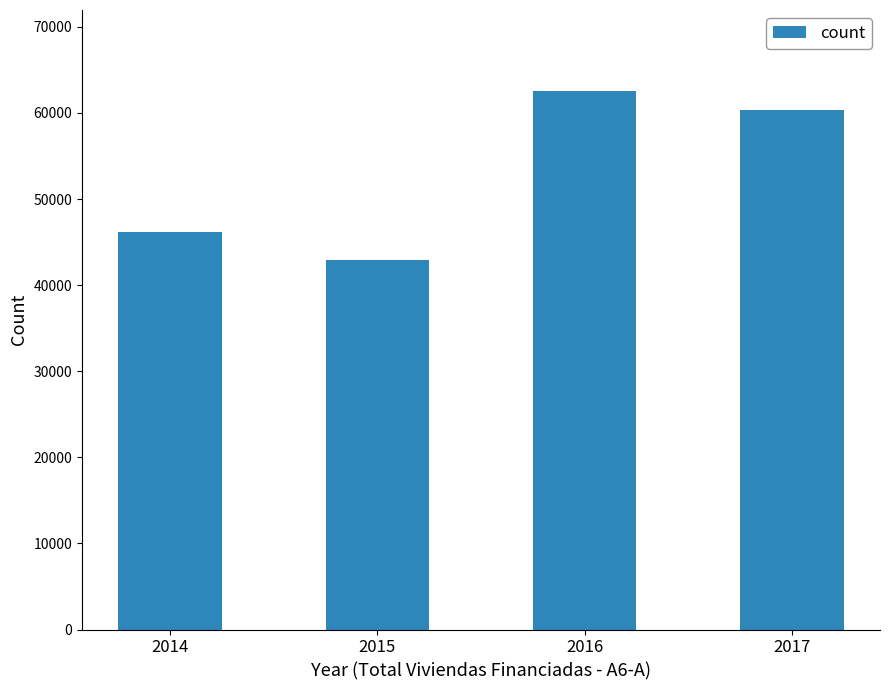

What is the difference between the values at 2016 and 2014?

16377